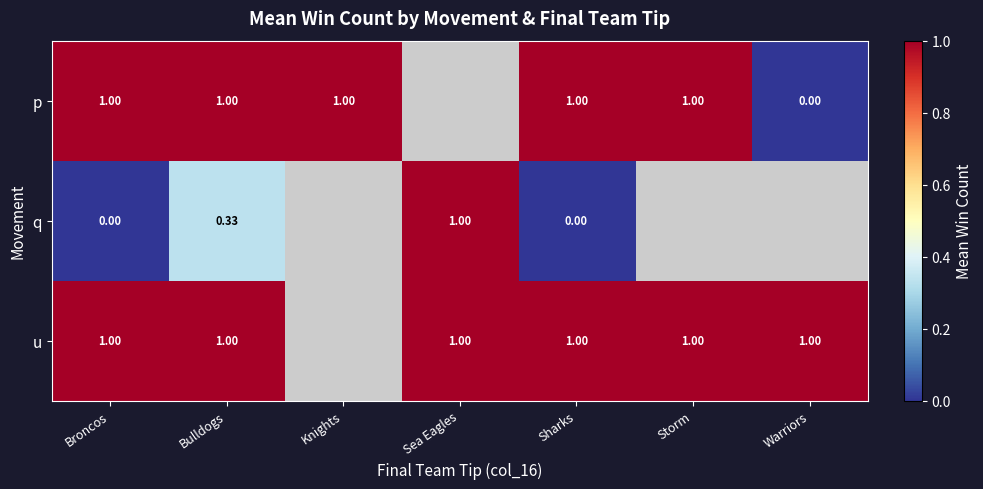

The p series shows 0.4 at Sharks. True or false?

False